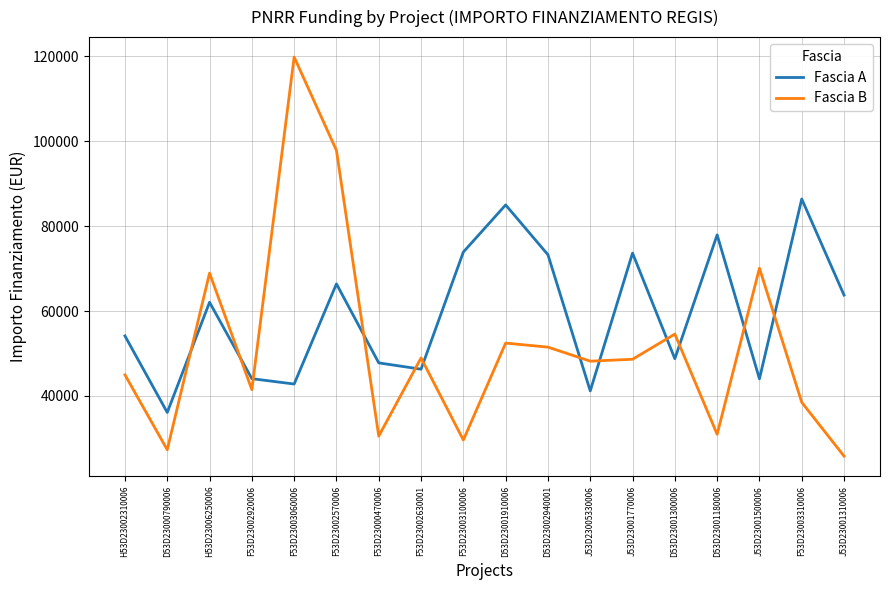

How many times do Fascia B and Fascia A cross each other?

12